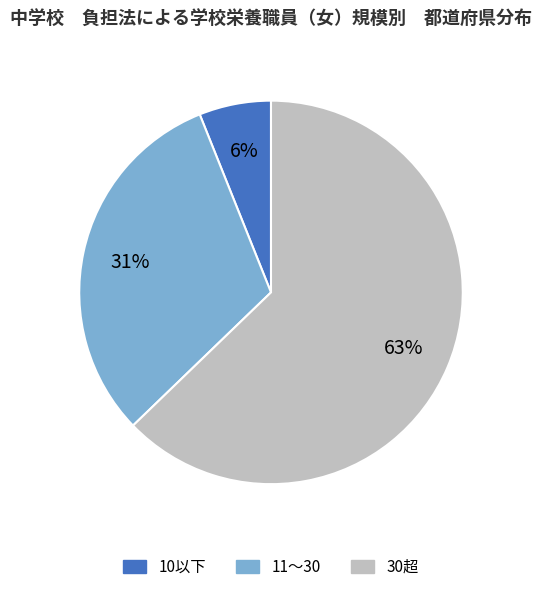

Rank the categories by value from highest to lowest.

30超, 11〜30, 10以下